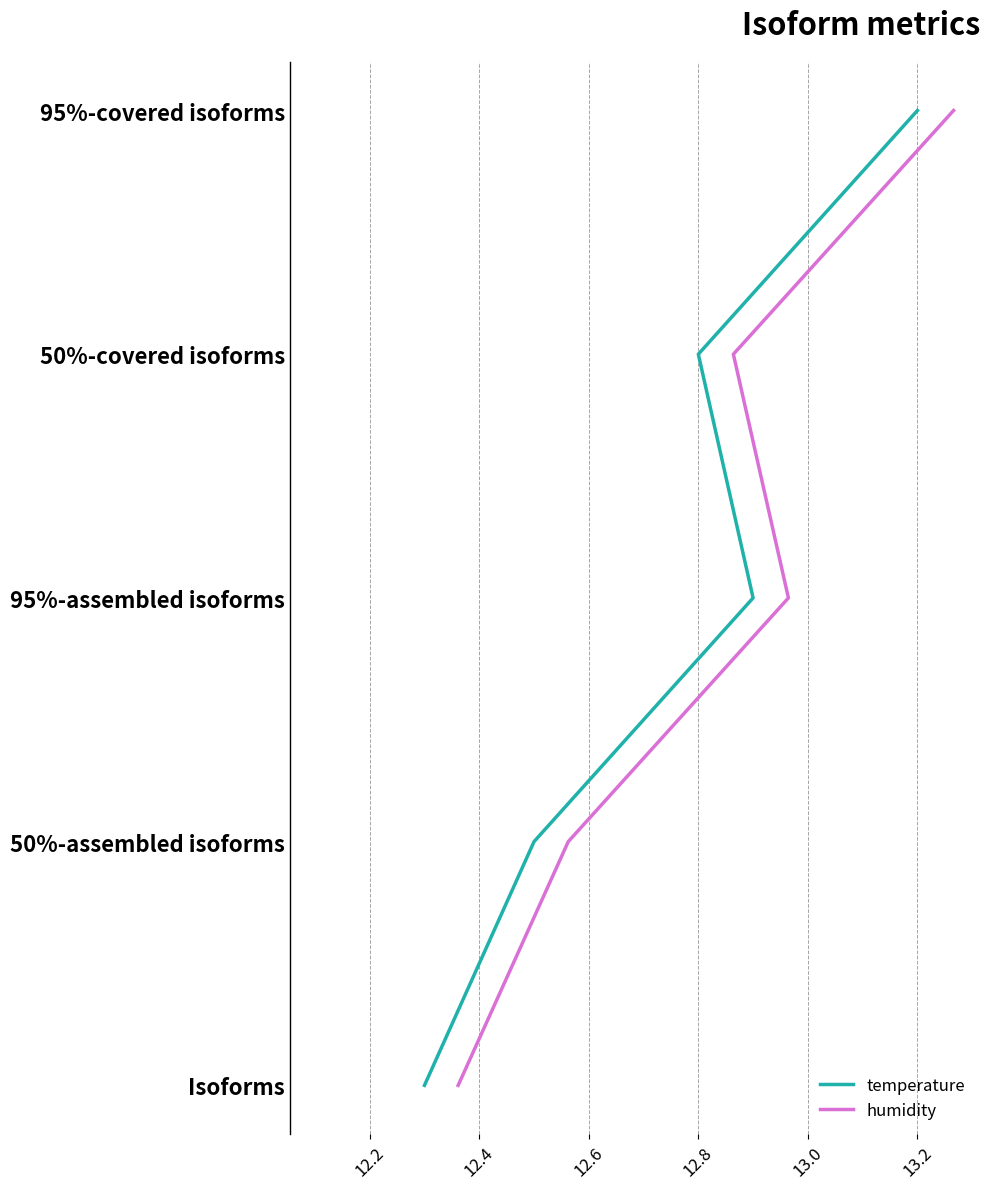

How many distinct data groups are displayed?

2